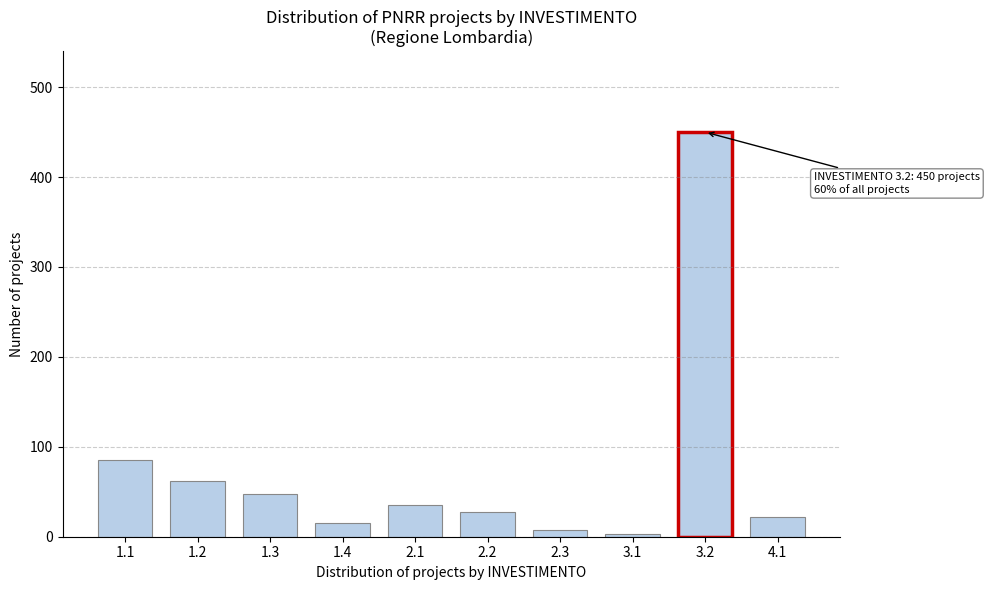

Reading right to left, what are all the values shown in this chart?

22	450	3	8	28	35	15	48	62	85